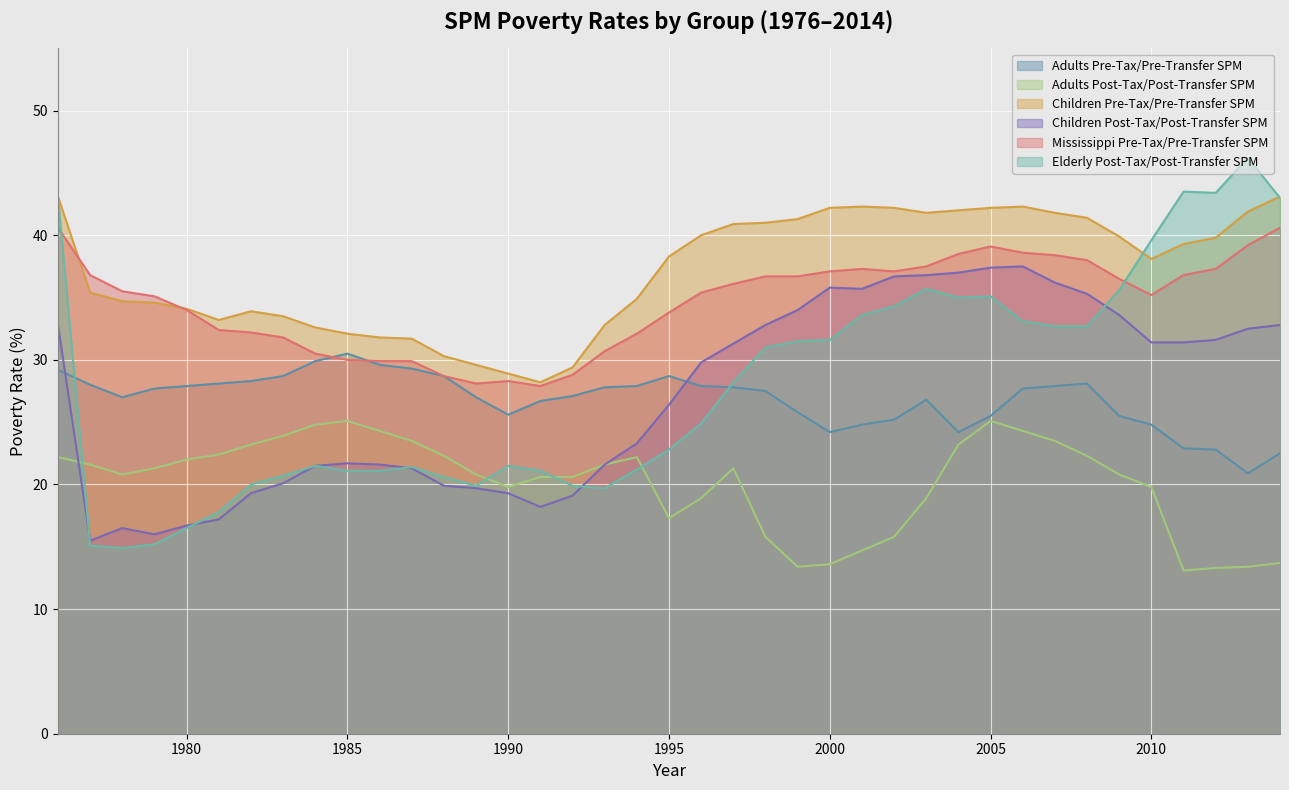

List the labels in order of Adults Pre-Tax/Pre-Transfer SPM value, largest first.

1985, 1984, 1986, 1987, 1976, 1983, 1988, 1995, 1982, 1981, 2008, 1977, 1980, 1994, 1996, 2007, 1993, 1997, 1979, 2006, 1998, 1992, 1978, 1989, 2003, 1991, 1999, 1990, 2005, 2009, 2002, 2001, 2010, 2000, 2004, 2011, 2012, 2014, 2013